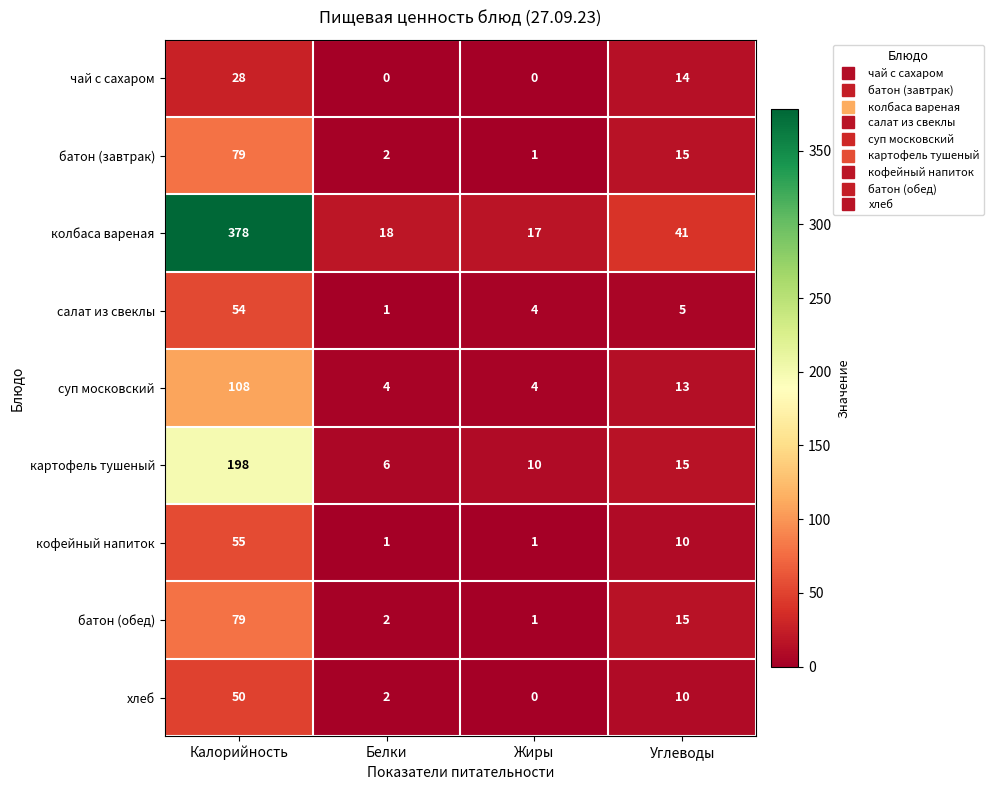

What is the difference between the second highest and second lowest values in the кофейный напиток series?

9